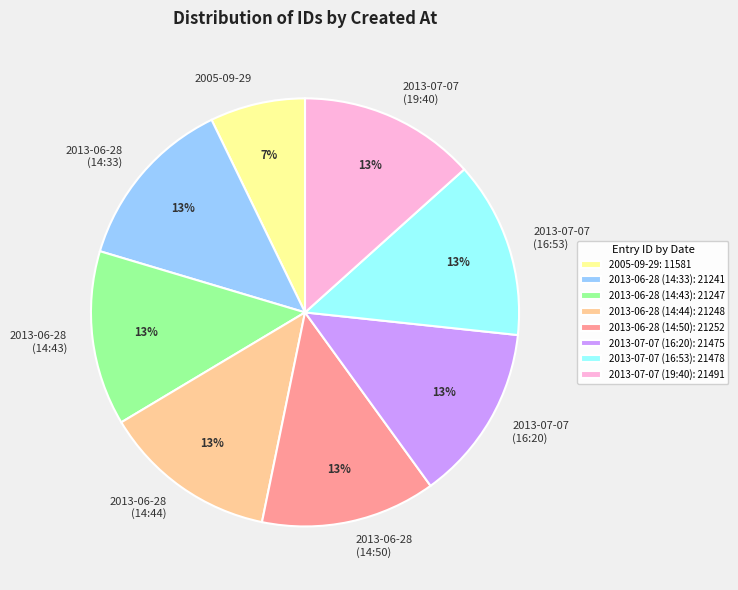

Is the sum of 2013-06-28 (14:50) and 2013-06-28 (14:33) greater than half?

No